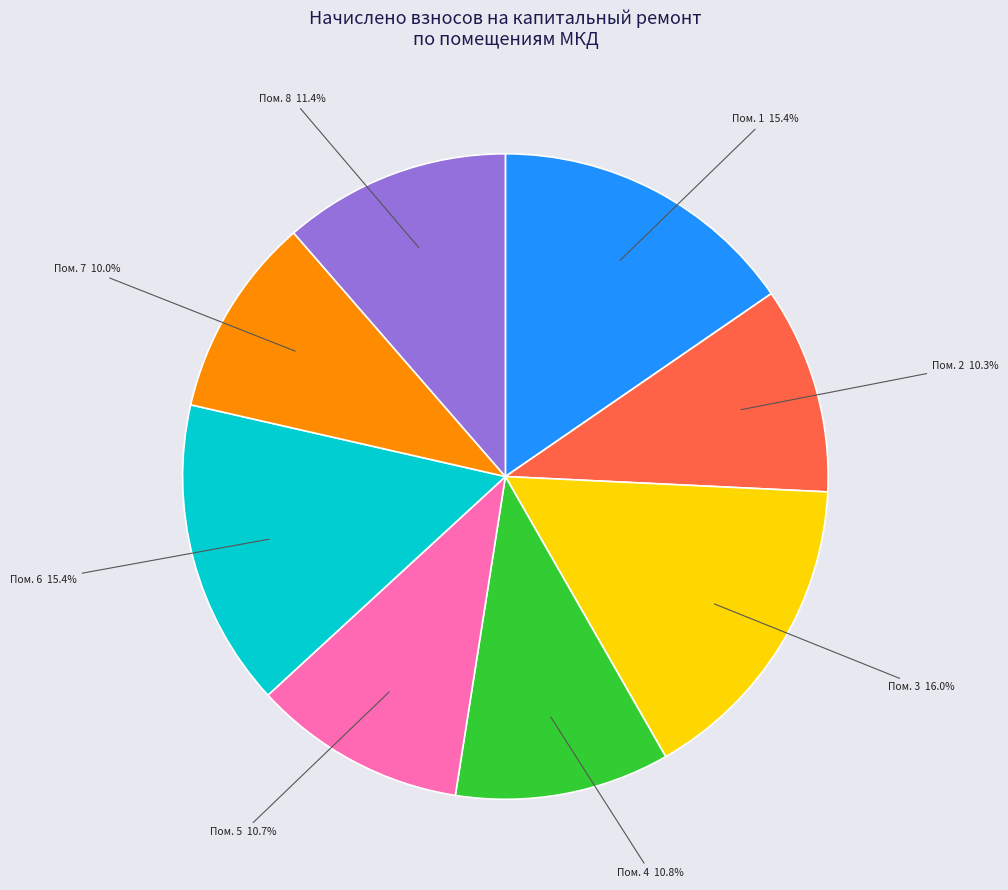

Is there a majority slice in this chart?

No